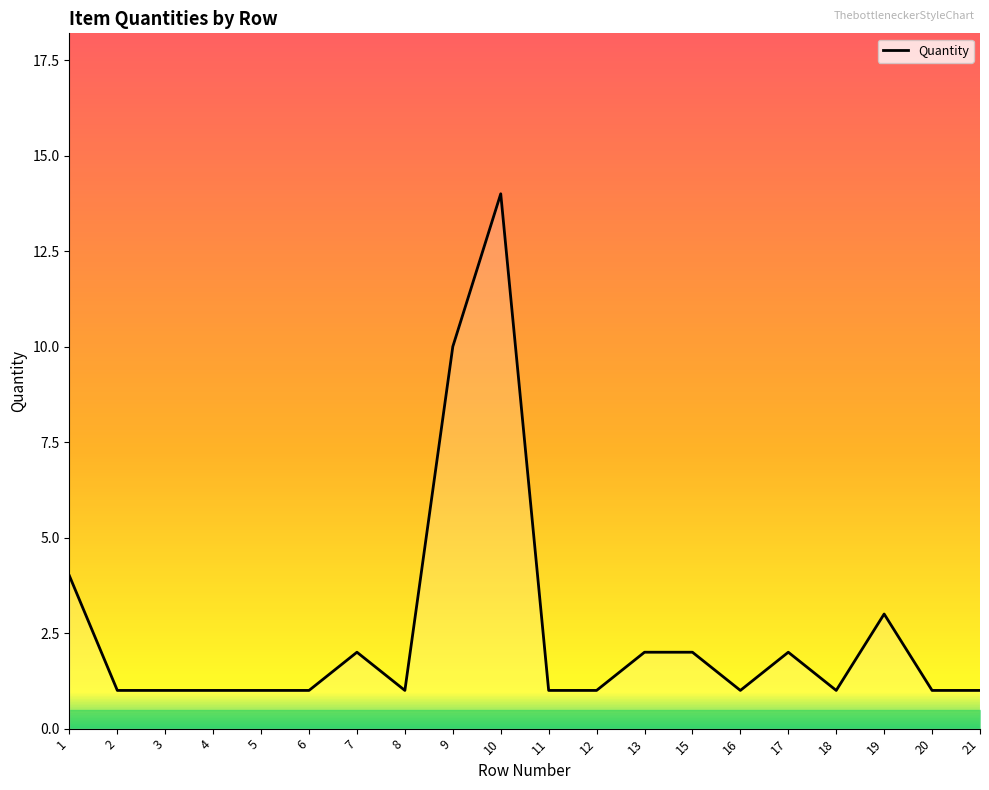

Reading left to right, what are all the values shown in this chart?

4	1	1	1	1	1	2	1	10	14	1	1	2	2	1	2	1	3	1	1